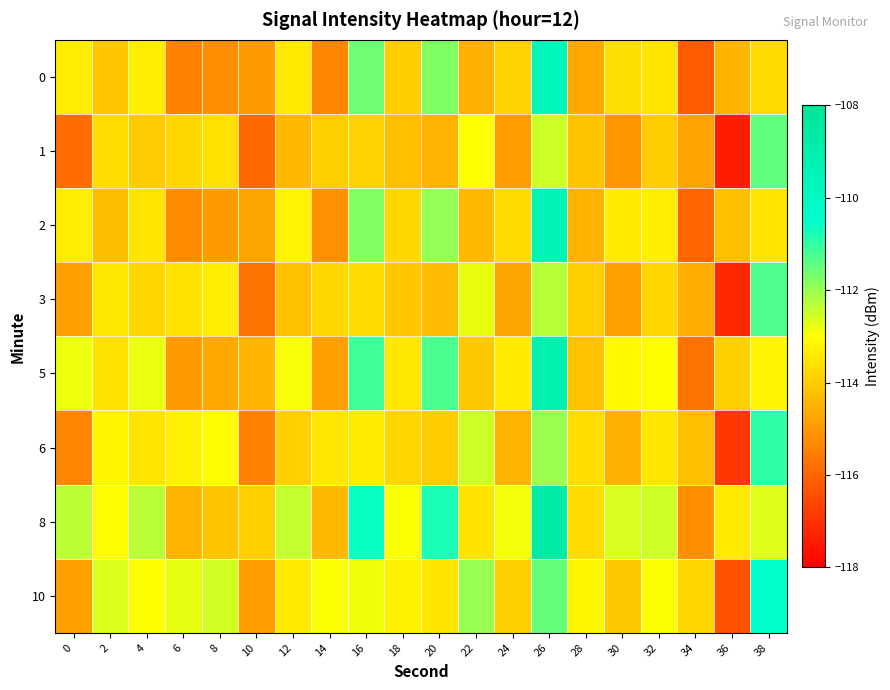

What is the total value across all series at 0?

-912.8